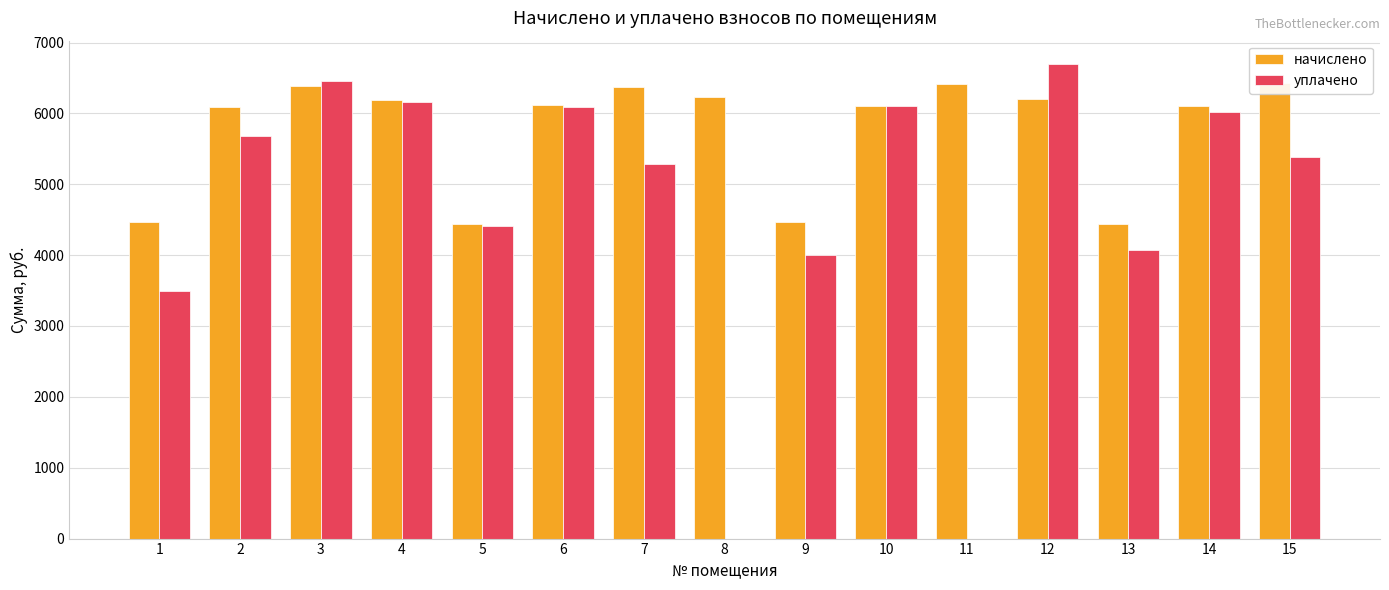

What is the difference between the maximum and minimum values in the уплачено series?

6691.4